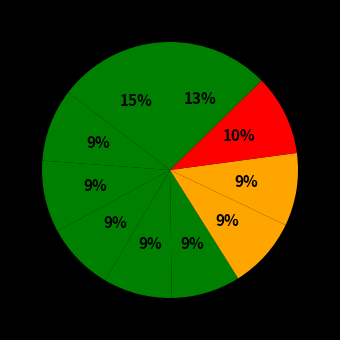

Does any single category account for the majority?

No